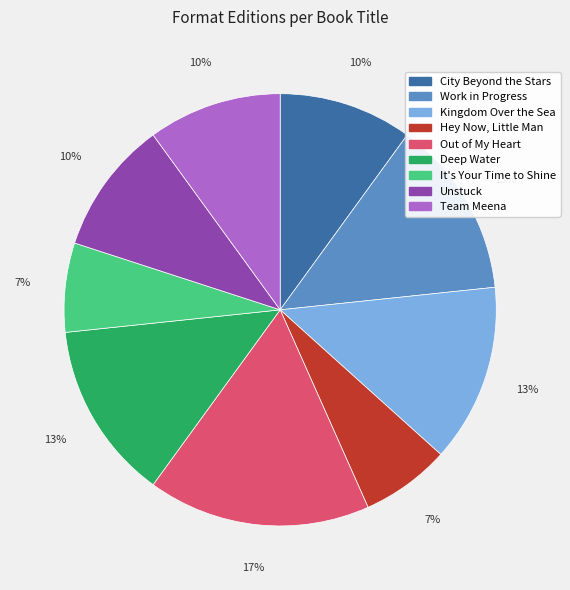

True or false: Team Meena accounts for 18% of the total.

False